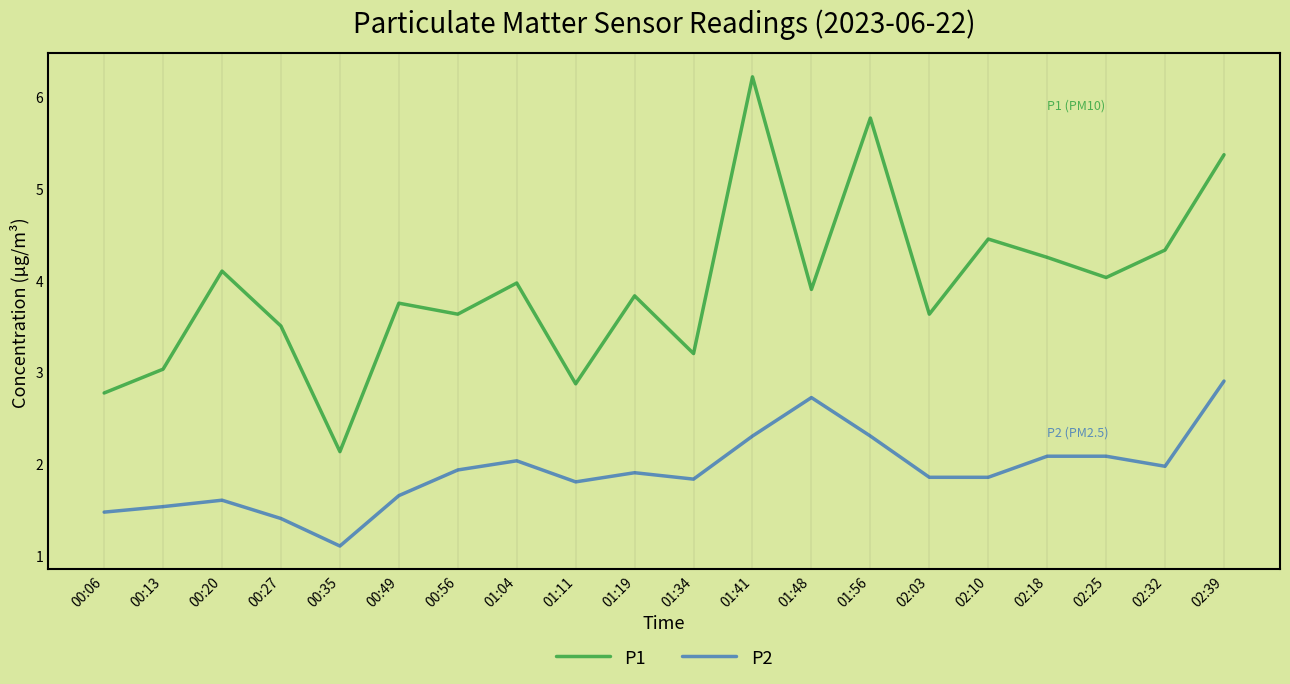

True or false: P2 has a value of 2.3 at 01:41.

True